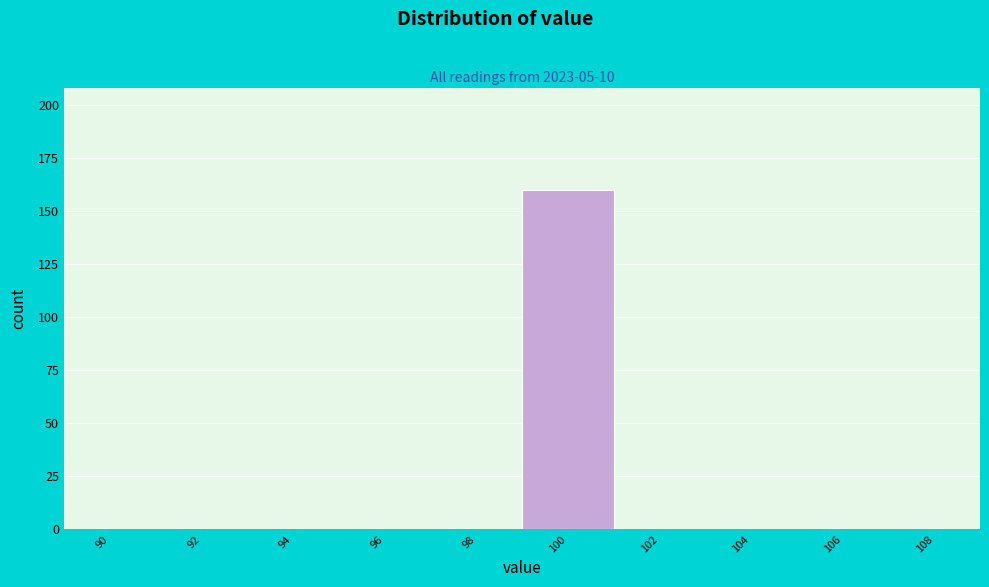

Reading left to right, what are all the values shown in this chart?

90=0	92=0	94=0	96=0	98=0	100=160	102=0	104=0	106=0	108=0